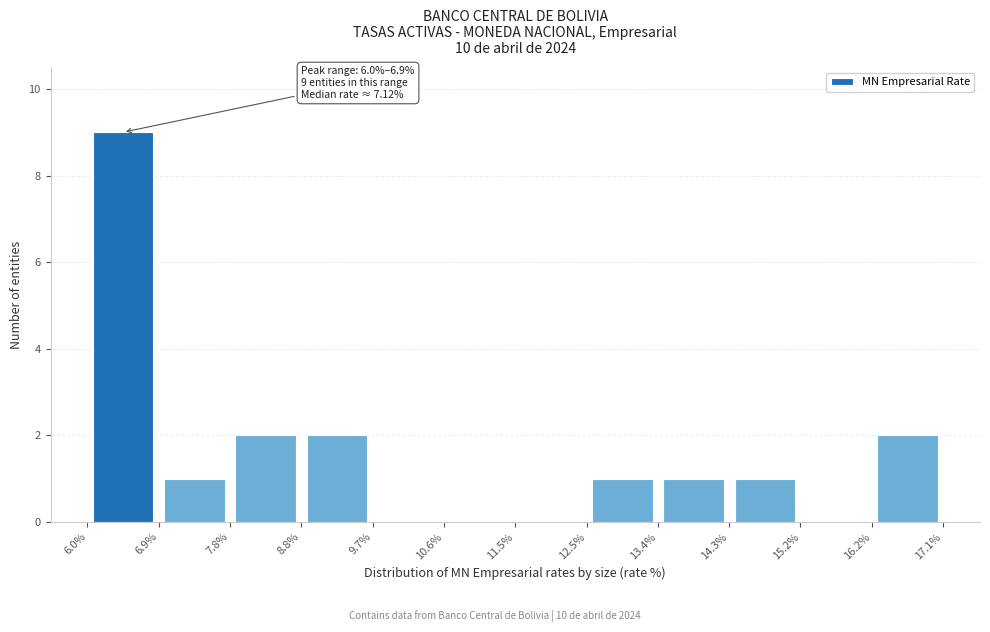

Over which range of the x-axis is the bar tallest?

6.0% to 6.9%